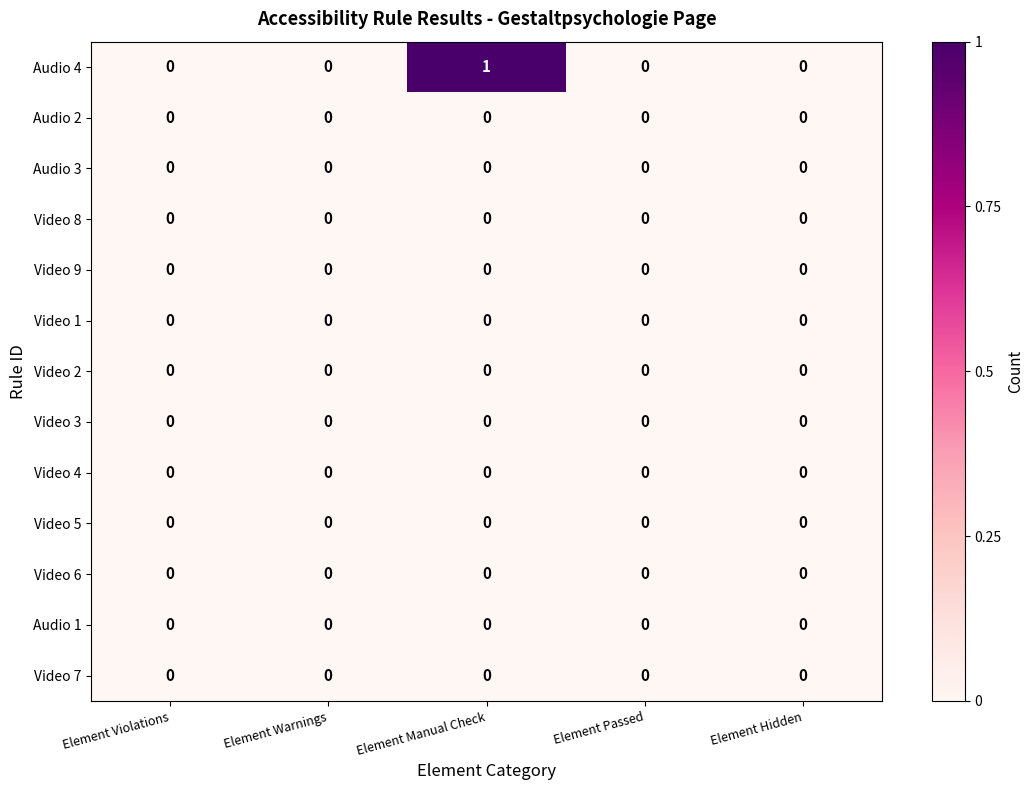

Which series has the largest total across all categories?

Audio 4